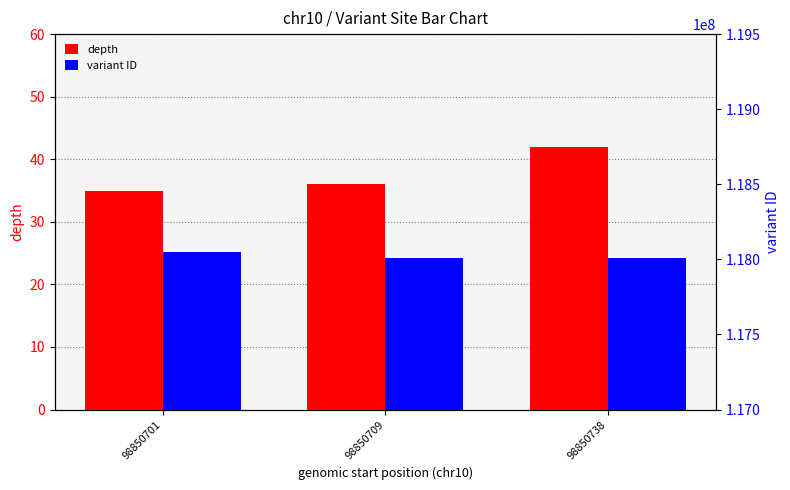

Where does the variant ID series first go above 118010852?

98850701